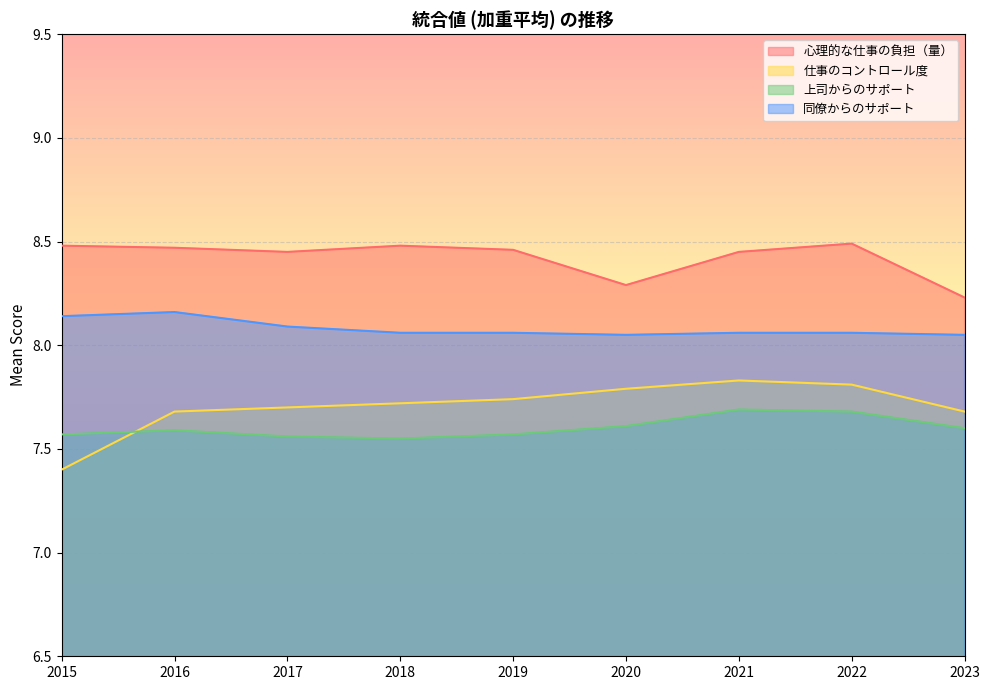

What are all the series names shown in the legend?

心理的な仕事の負担（量）, 仕事のコントロール度, 上司からのサポート, 同僚からのサポート